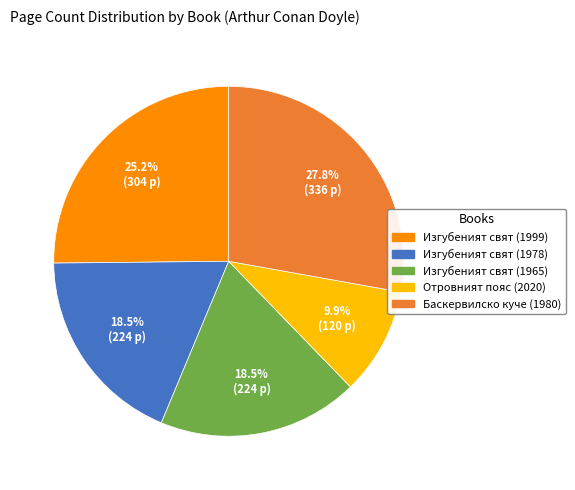

Is there a majority slice in this chart?

No